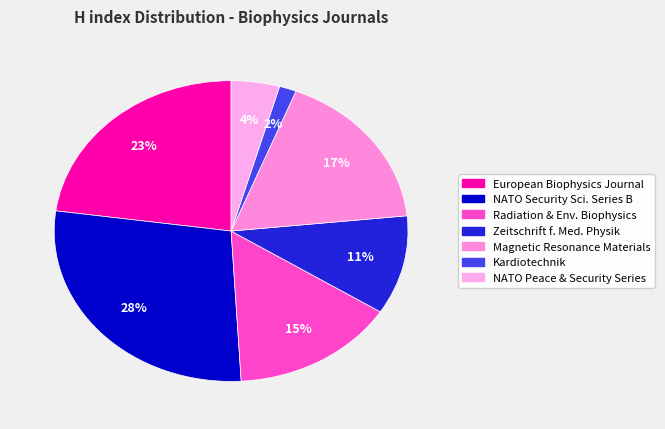

Count the number of slices in the pie.

7